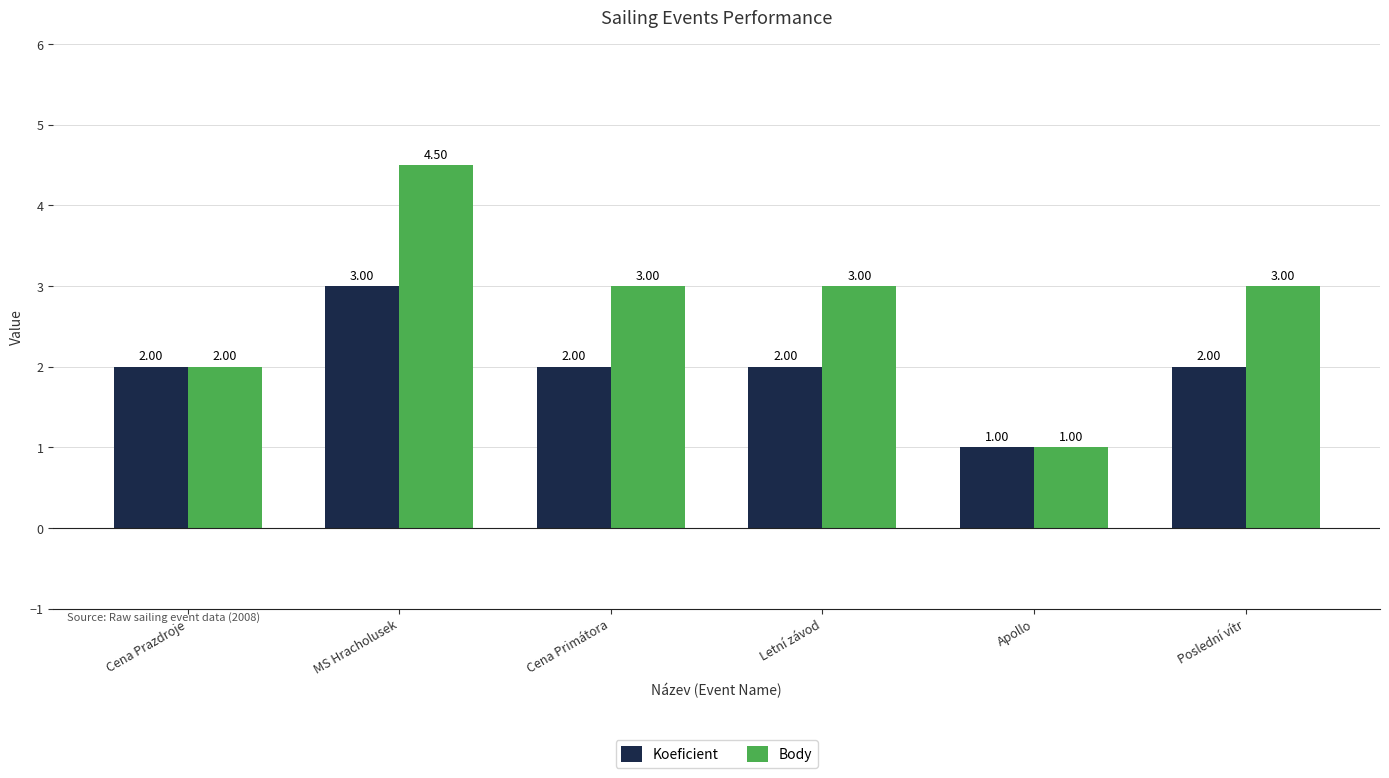

Reading right to left, what are all the values shown in this chart?

Koeficient: 2.0	1.0	2.0	2.0	3.0	2.0
Body: 3.0	1.0	3.0	3.0	4.5	2.0